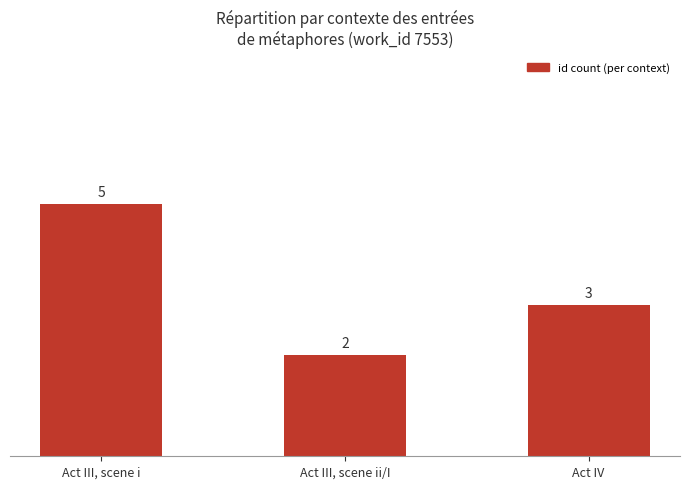

What position from the right is Act IV?

1